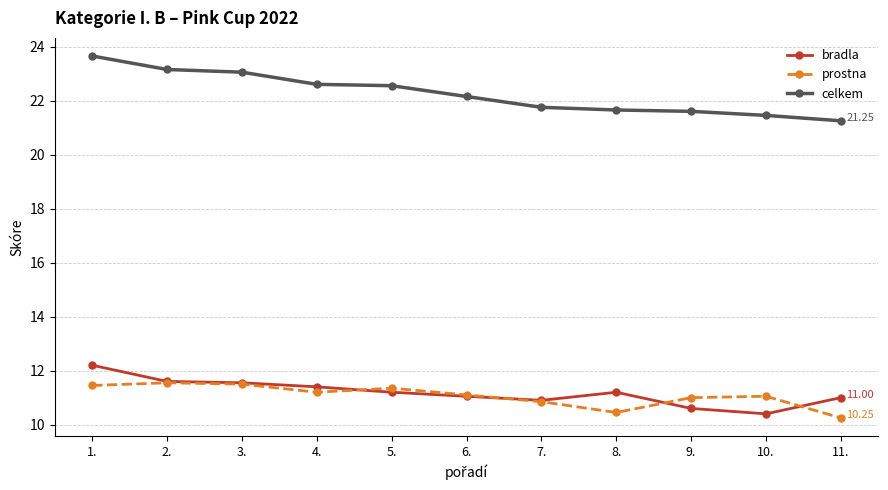

True or false: bradla and celkem cross at least once.

False